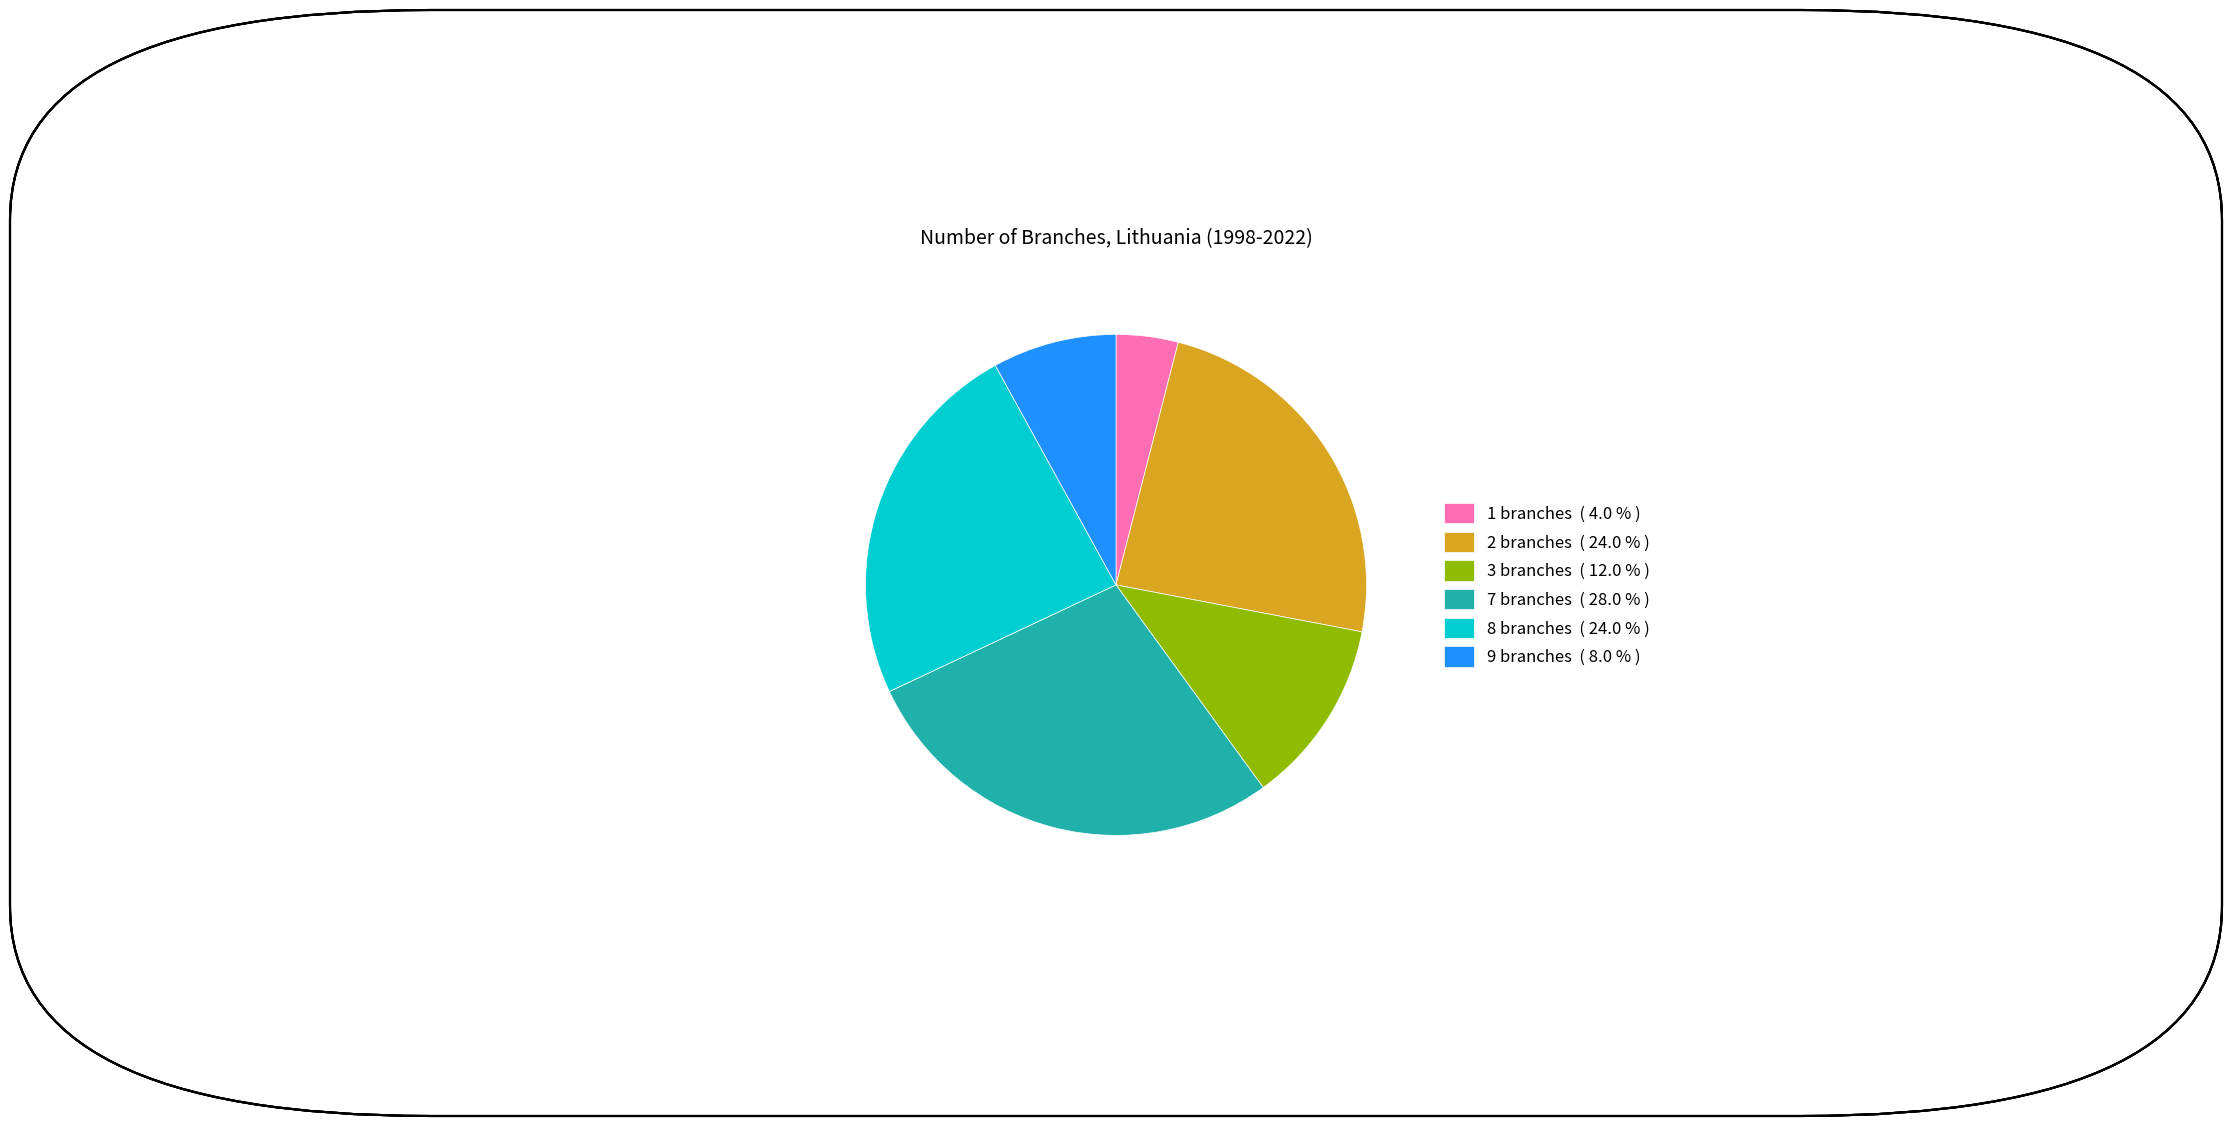

Does 3 branches ( 12.0 % ) account for over 50% of the chart?

No